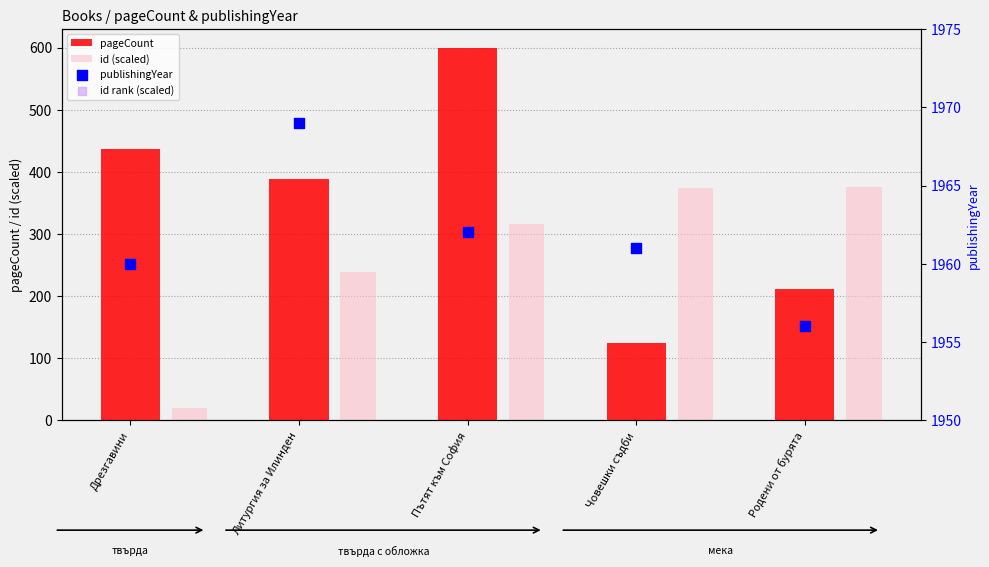

At how many categories does at least one series exceed 1283?

5